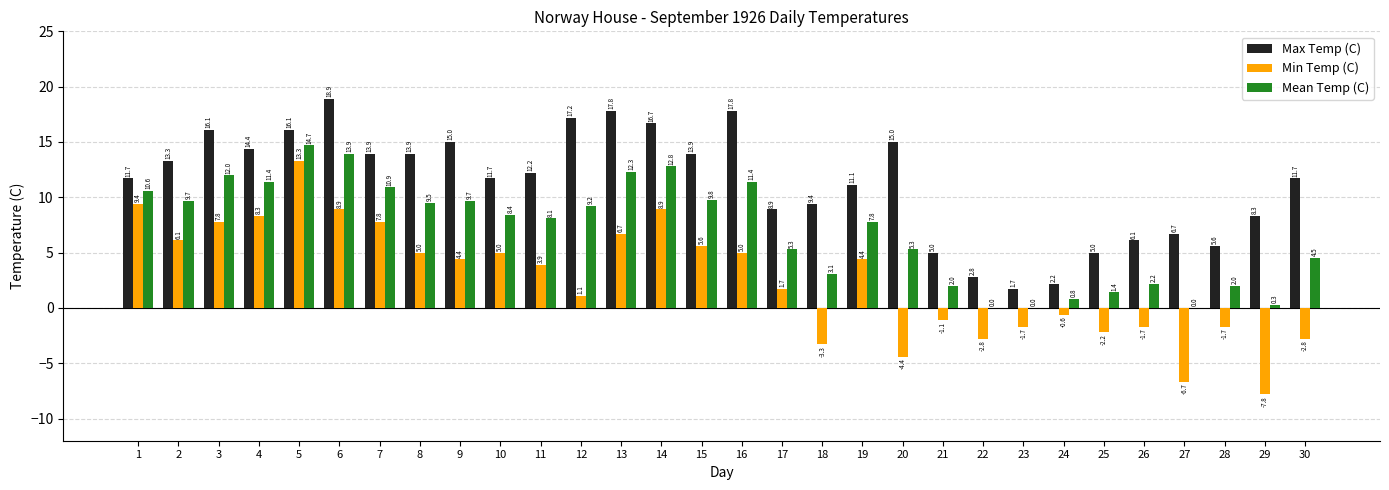

Is the value of Max Temp (C) at 29 greater than the value of Mean Temp (C) at 23?

Yes